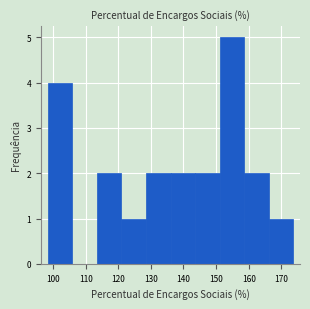

What is the height of the bar covering 98 to 106 on the x-axis? Neither the bar edges nor the heights are printed on the chart, so give them approximately, as read against the axes.

4